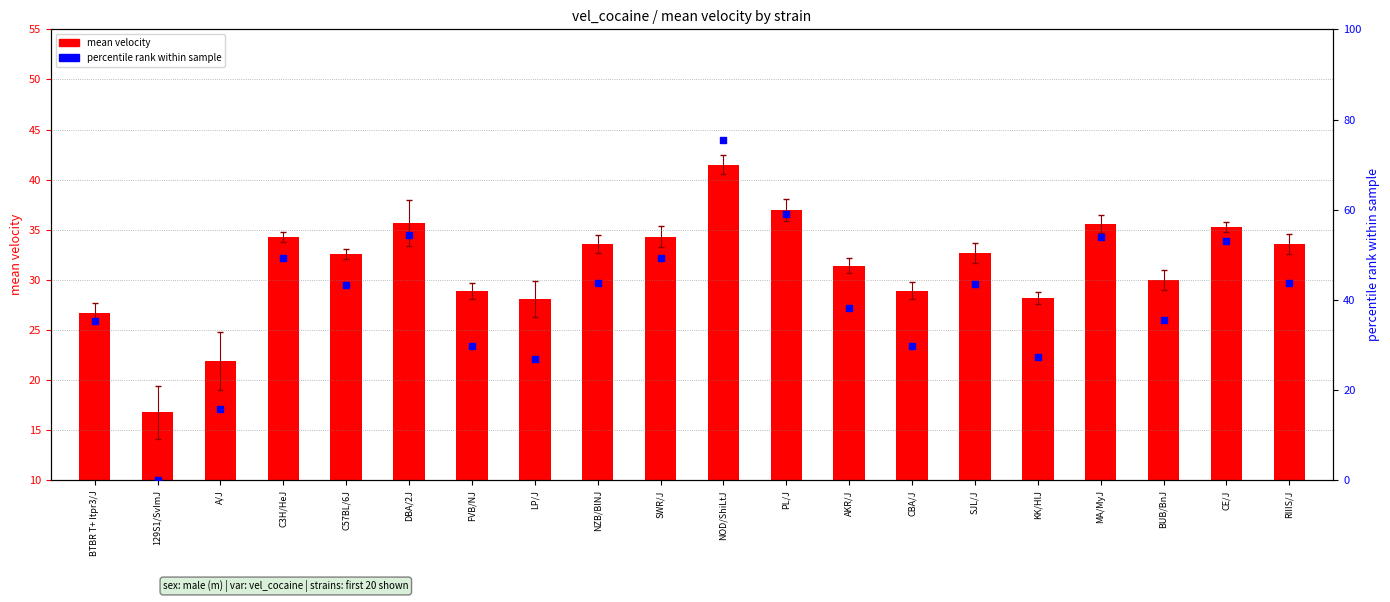

What are all the series names shown in the legend?

mean velocity, percentile rank